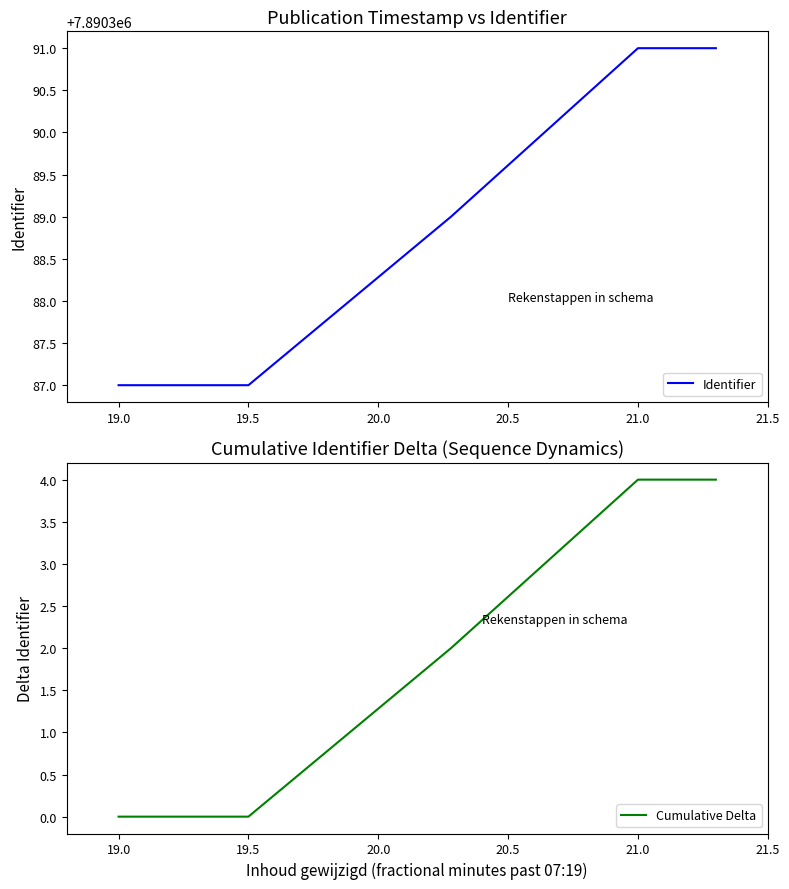

True or false: Cumulative Delta has a value of -2 at 19.5.

False